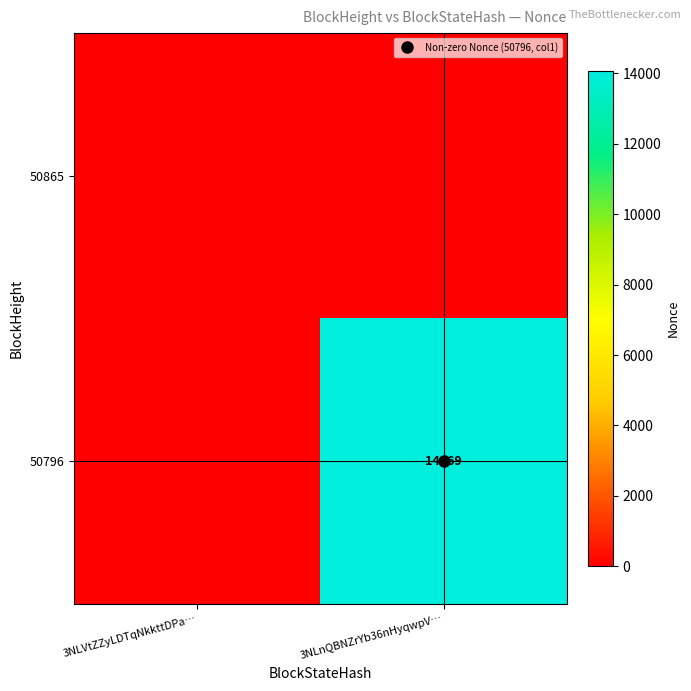

Is it true that 50796 equals 0 at 3NLVtZZyLDTqNkkttDPa…?

True